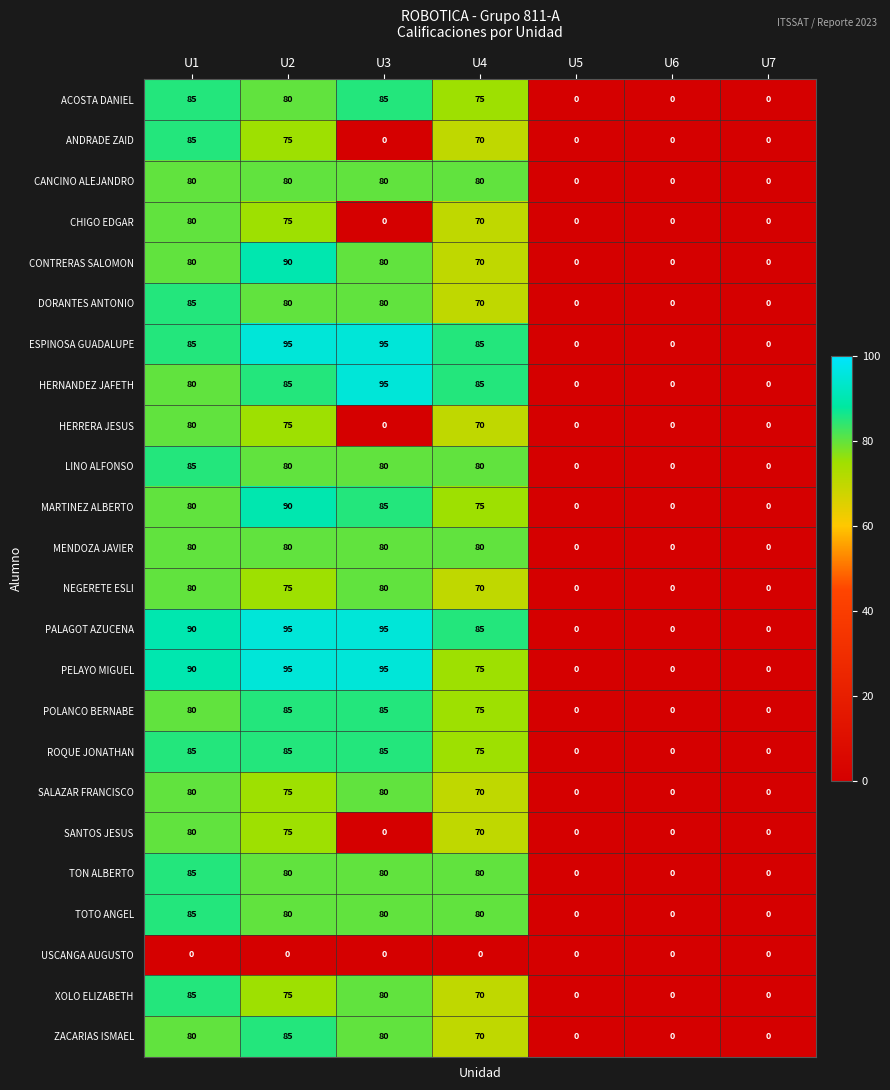

Is it true that ANDRADE ZAID equals -54 at U5?

False